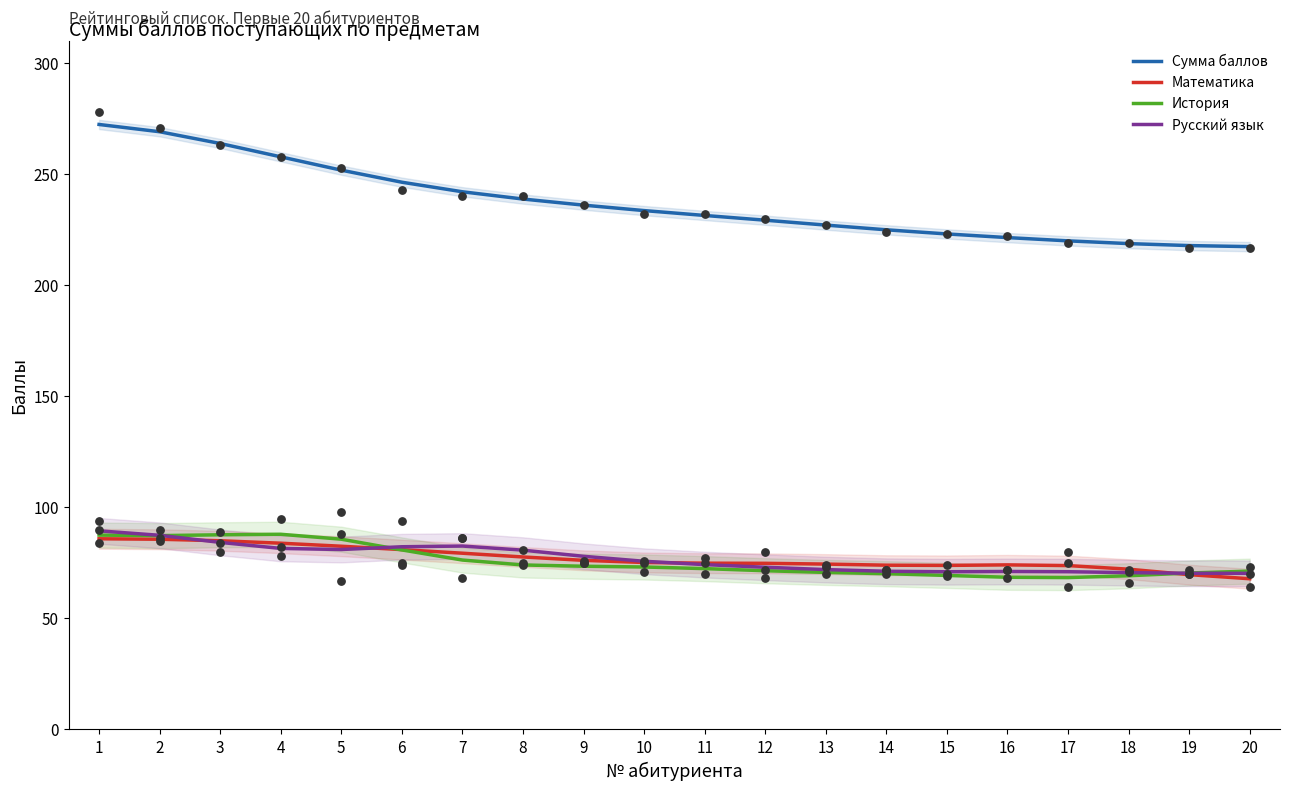

Which series reaches the minimum Y coordinate?

Математика